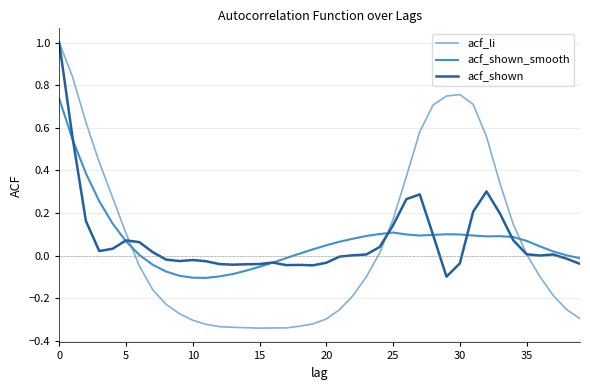

What is the greatest value displayed?

1.0